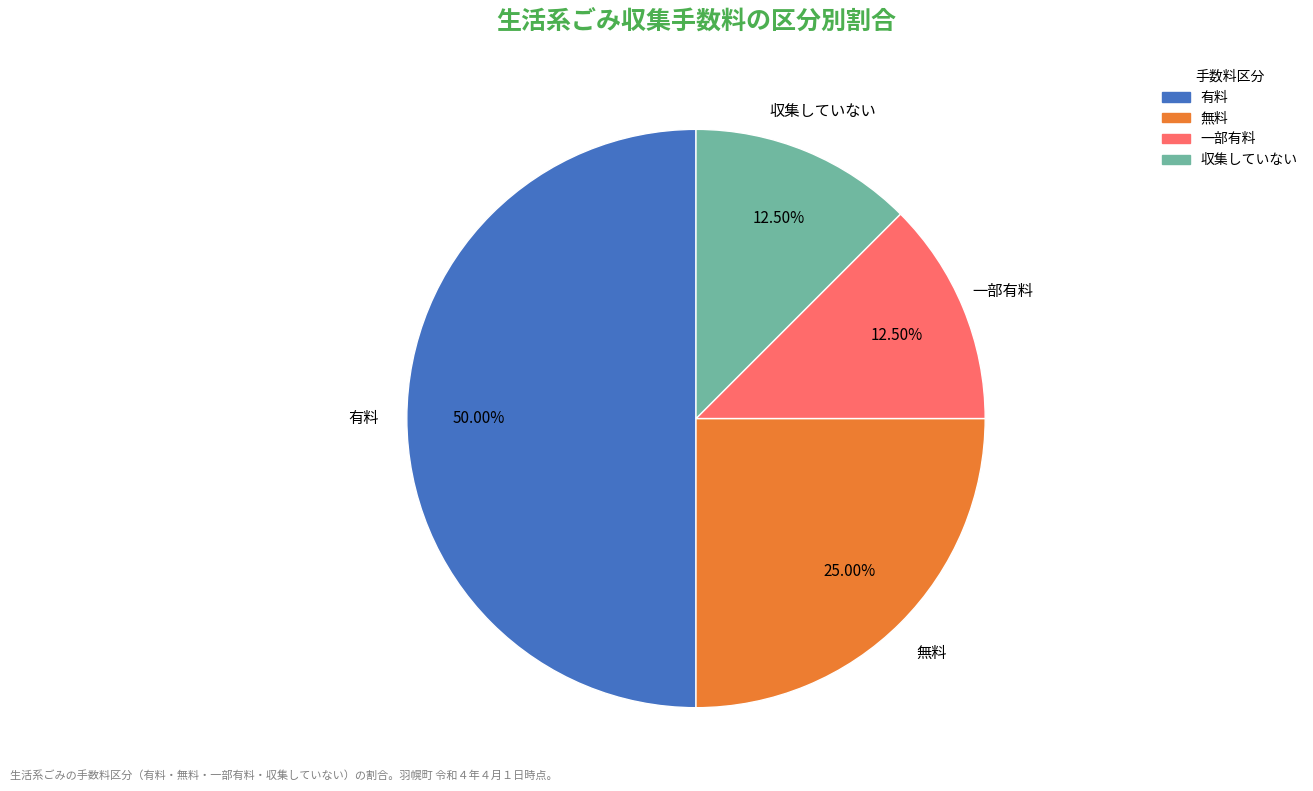

Which has a higher value, 有料 or 収集していない?

有料